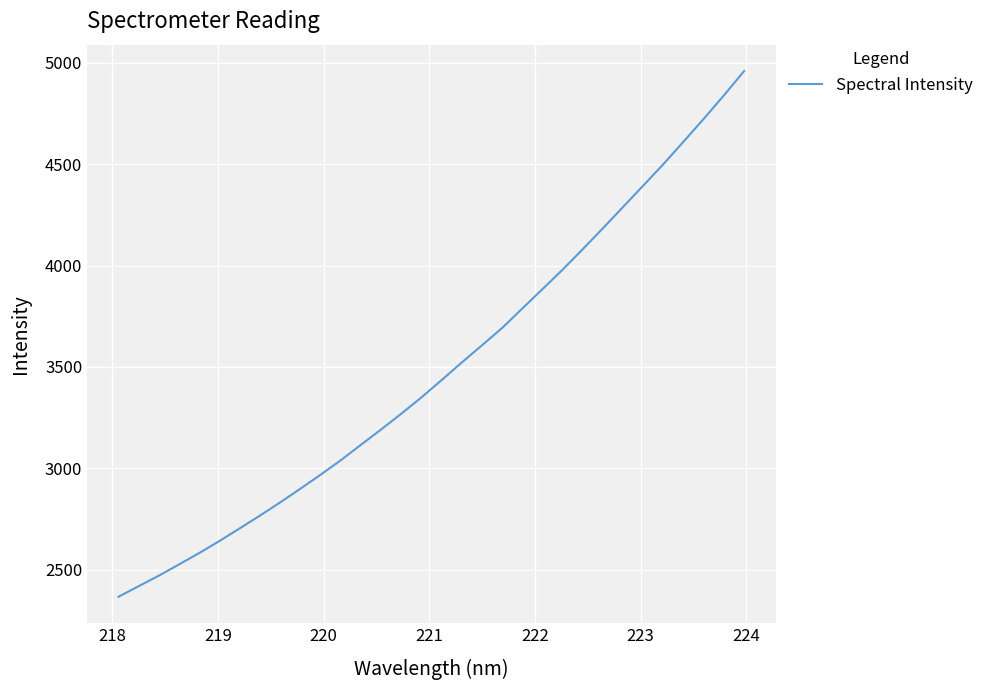

What is the maximum value shown in the chart?

4960.3